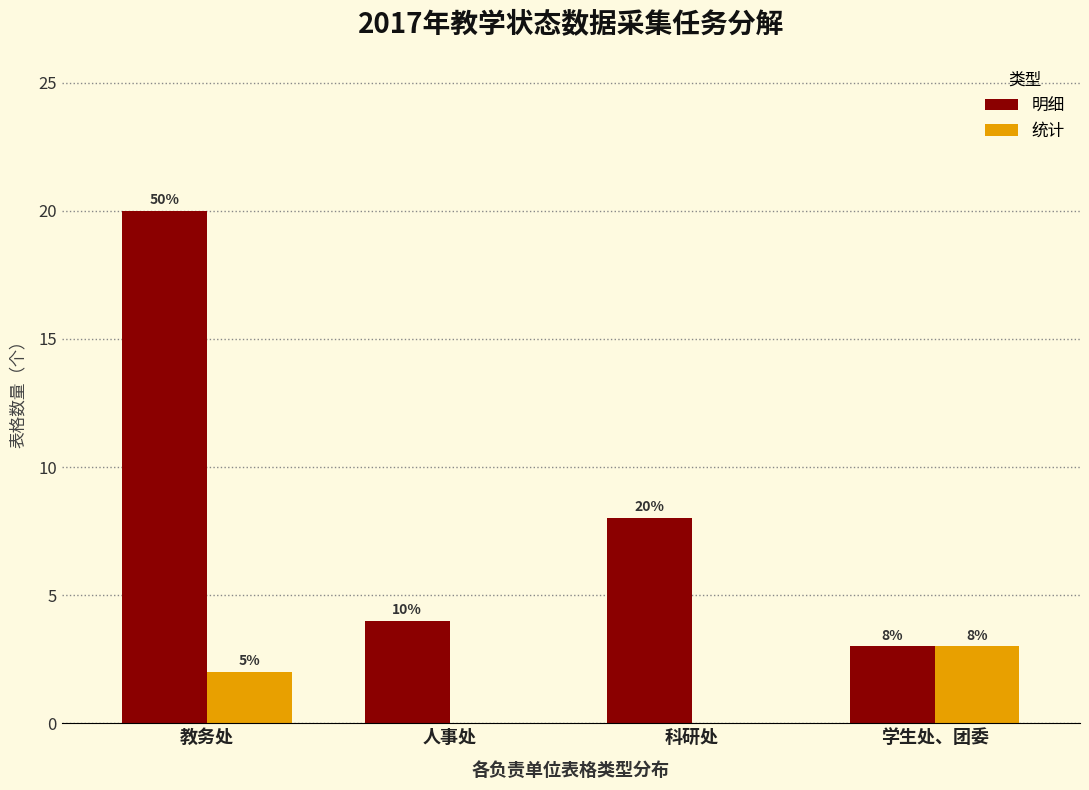

The value of 明细 at 学生处、团委 is 3. True or false?

True